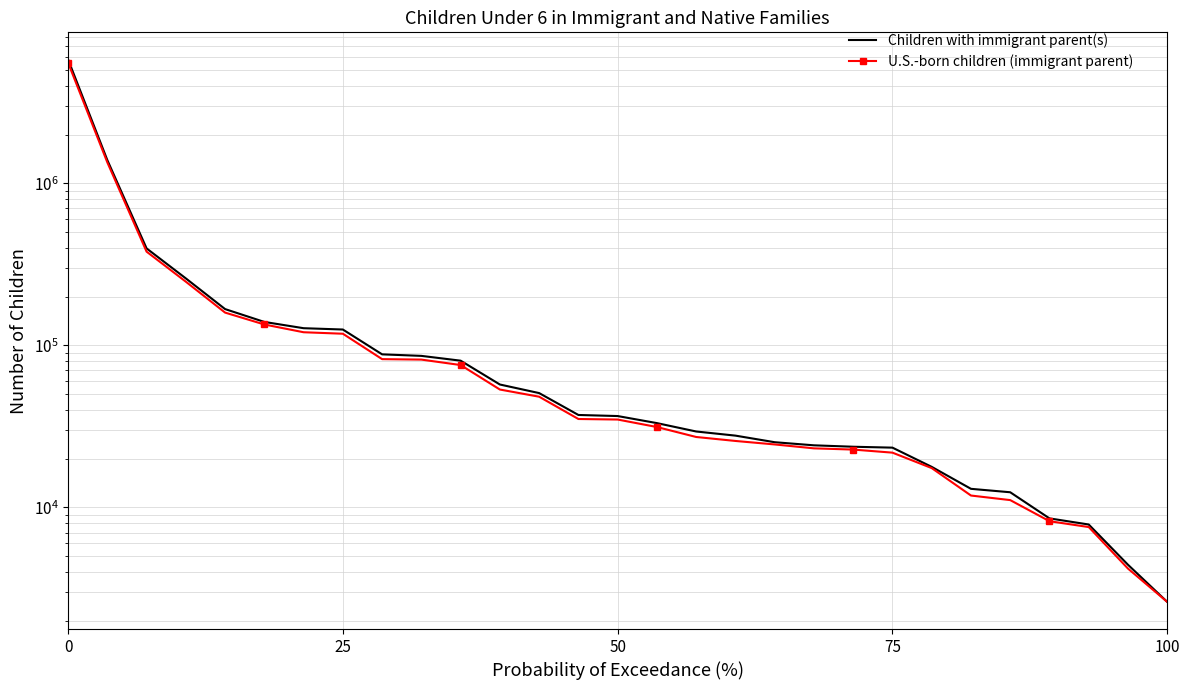

What is the maximum value shown in the chart?

5818676